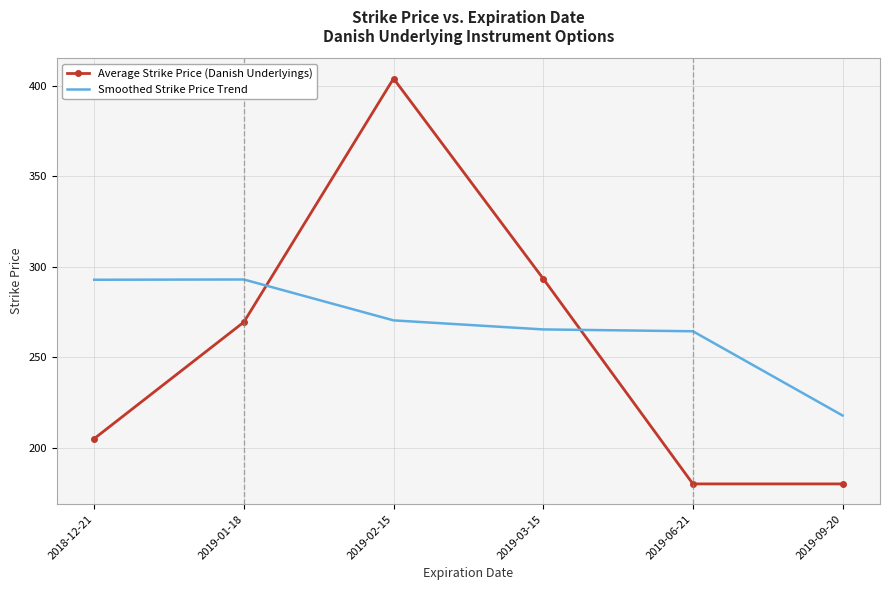

What is the sum of the Average Strike Price (Danish Underlyings) values at 2018-12-21 and 2019-03-15?

498.3